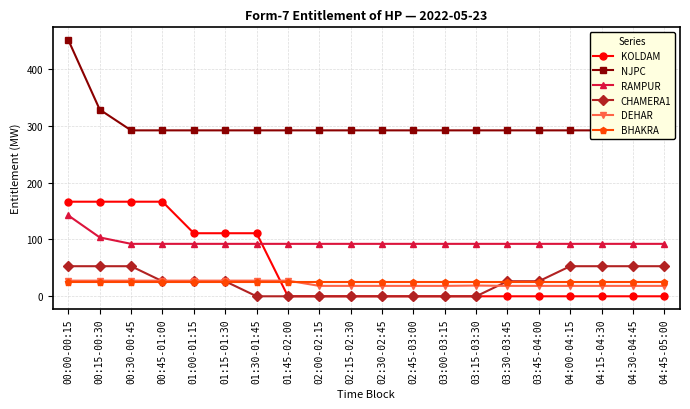

Where does the CHAMERA1 series first go above 26?

00:00-00:15